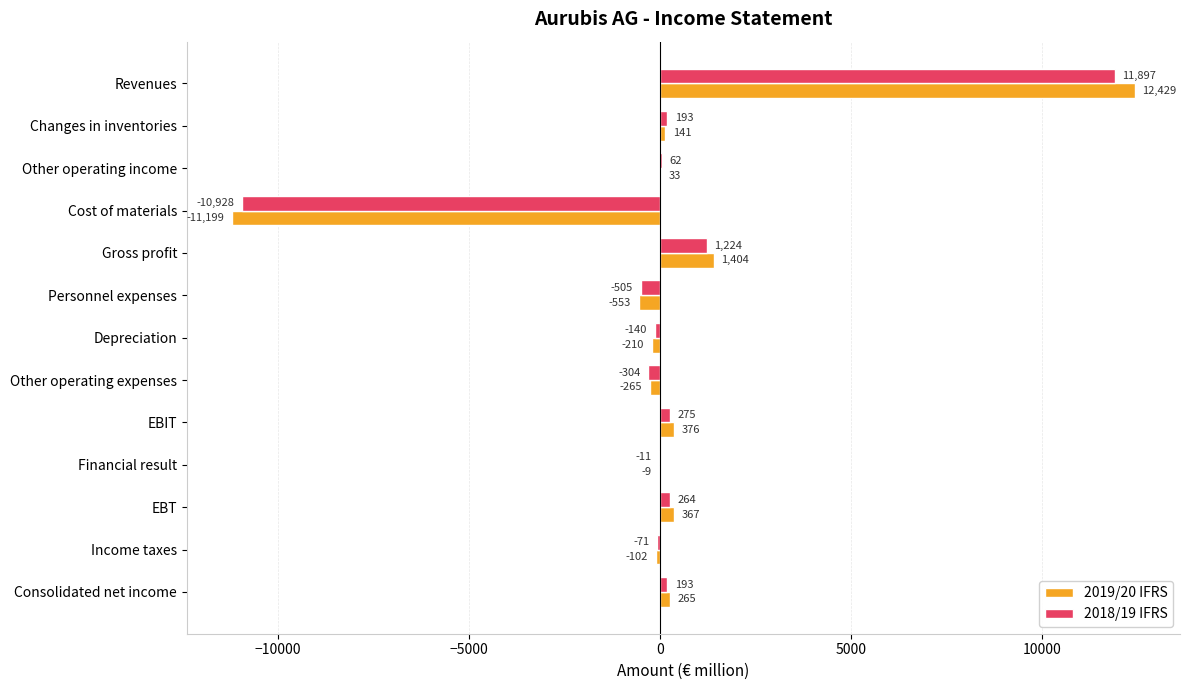

Between Revenues and EBT, which series saw the biggest shift?

2019/20 IFRS